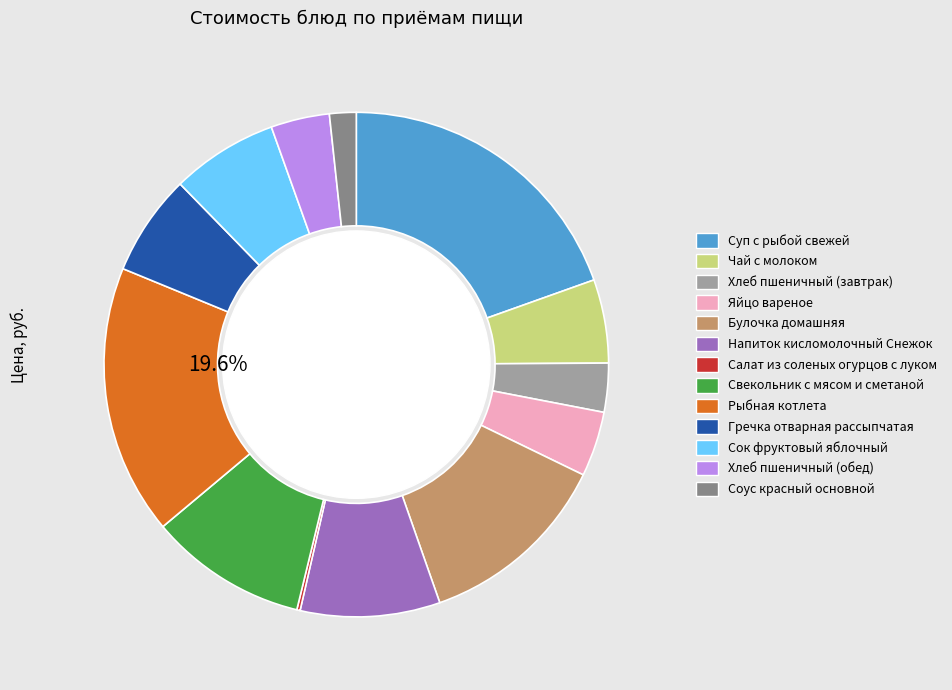

True or false: Чай с молоком accounts for 5% of the total.

True